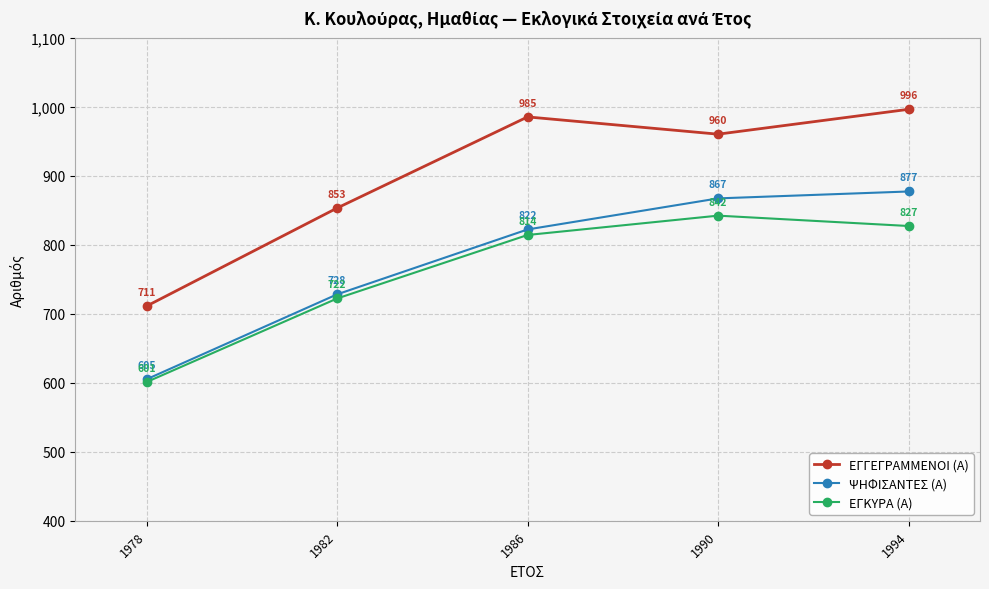

Is it true that ΕΓΚΥΡΑ (Α) equals 827 at 1994?

True